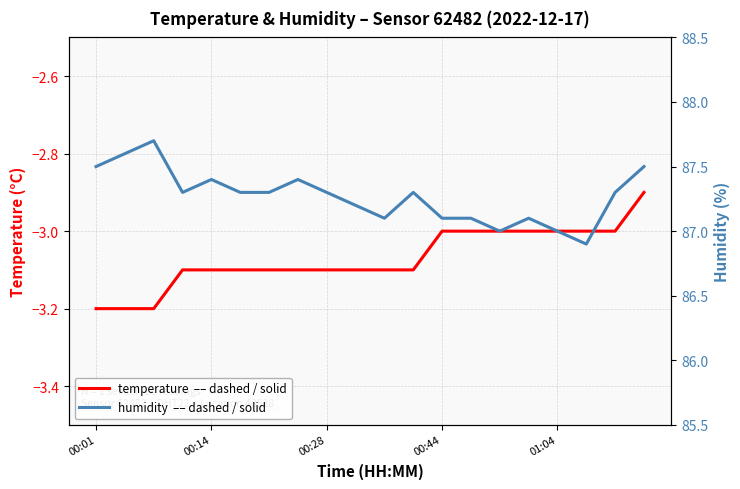

True or false: temperature has a value of -3.1 at 00:28.

True